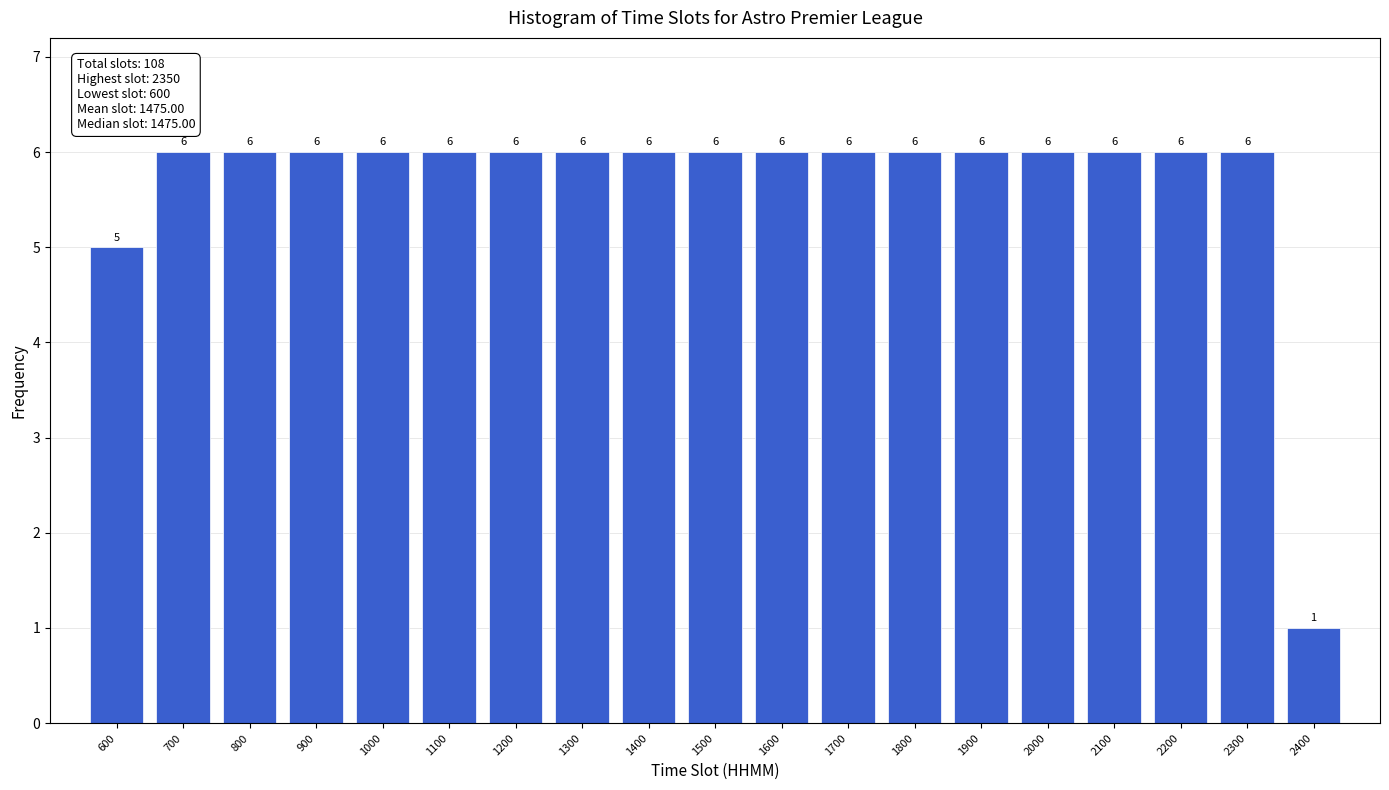

Reading left to right, list every bar in this chart as the range it spans on the x-axis followed by its height.

550 to 650: 5
650 to 750: 6
750 to 850: 6
850 to 950: 6
950 to 1050: 6
1050 to 1150: 6
1150 to 1250: 6
1250 to 1350: 6
1350 to 1450: 6
1450 to 1550: 6
1550 to 1650: 6
1650 to 1750: 6
1750 to 1850: 6
1850 to 1950: 6
1950 to 2050: 6
2050 to 2150: 6
2150 to 2250: 6
2250 to 2350: 6
2350 to 2450: 1